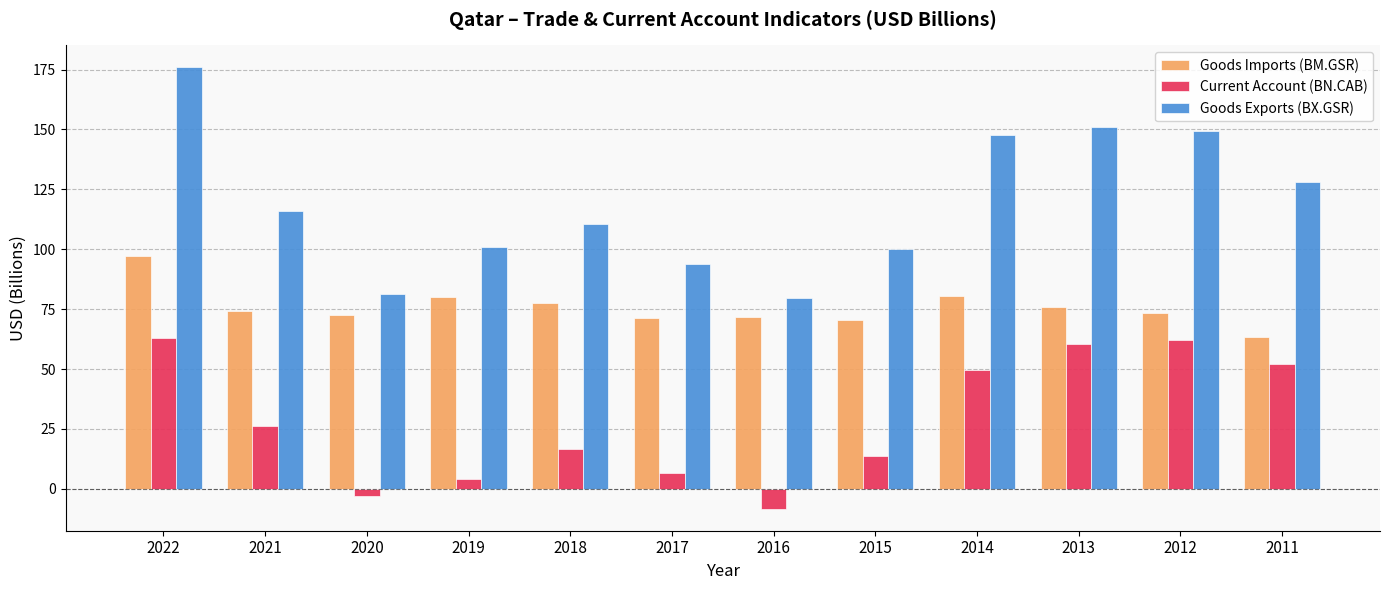

What is the sum of all Current Account (BN.CAB) values?

343.3